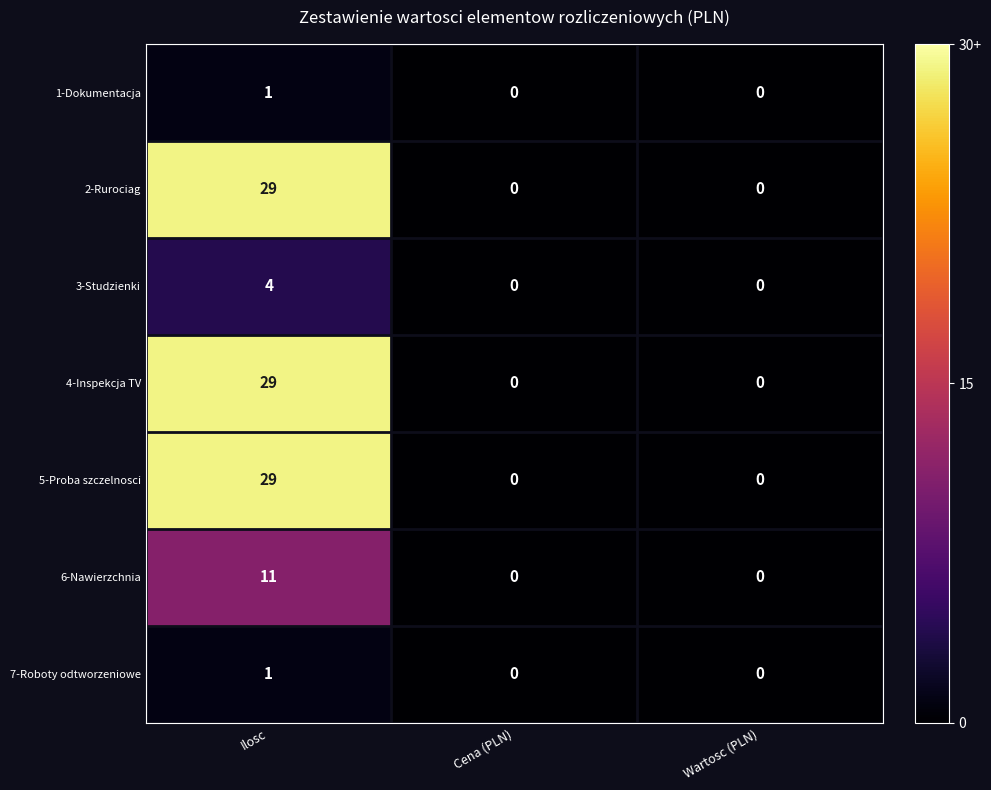

Reading left to right, what are all the values shown in this chart?

1-Dokumentacja: Ilosc=1	Cena (PLN)=0	Wartosc (PLN)=0
2-Rurociag: Ilosc=29	Cena (PLN)=0	Wartosc (PLN)=0
3-Studzienki: Ilosc=4	Cena (PLN)=0	Wartosc (PLN)=0
4-Inspekcja TV: Ilosc=29	Cena (PLN)=0	Wartosc (PLN)=0
5-Proba szczelnosci: Ilosc=29	Cena (PLN)=0	Wartosc (PLN)=0
6-Nawierzchnia: Ilosc=11	Cena (PLN)=0	Wartosc (PLN)=0
7-Roboty odtworzeniowe: Ilosc=1	Cena (PLN)=0	Wartosc (PLN)=0